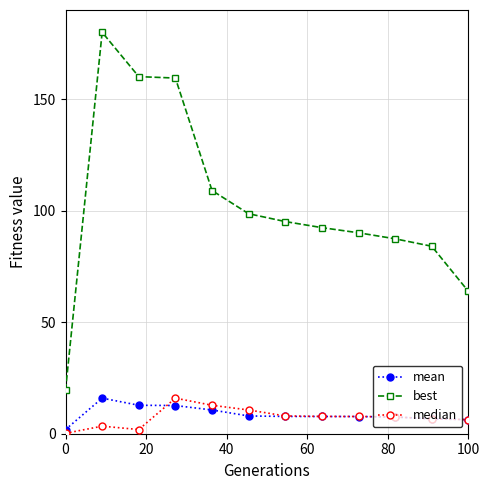

What is the maximum value shown in the chart?

180.0